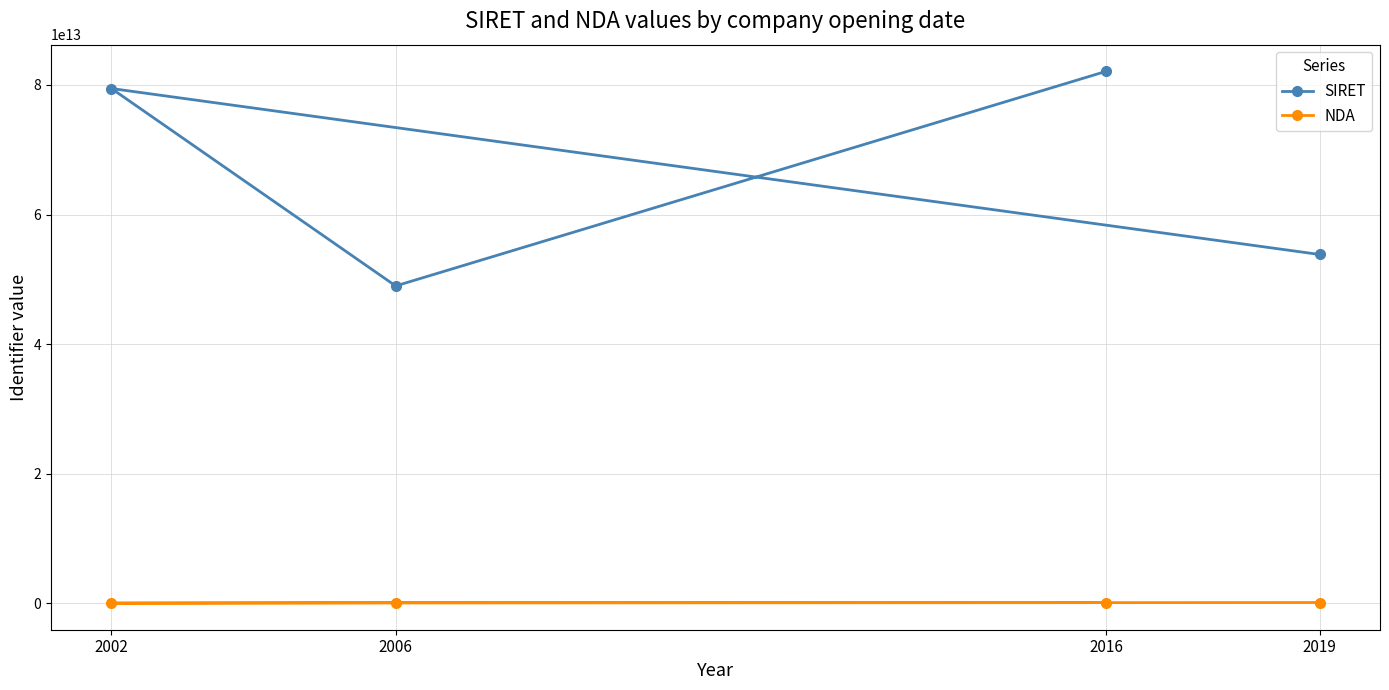

Does the chart have visible grid lines?

Yes